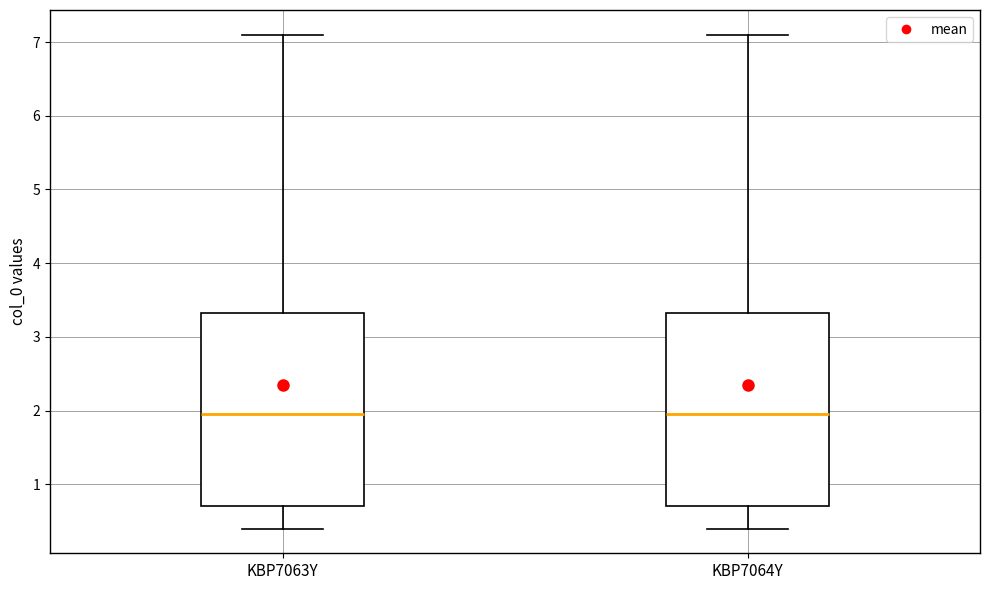

Reading left to right, transcribe this box plot: for each box, give where its median line is, the range the box spans, and where its two whiskers end, as read against the y-axis. The values are not printed on the chart, so give them approximately, as read against the axis.

KBP7063Y: median 2.0, box 0.7 to 3.3, whiskers 0.4 to 7.1
KBP7064Y: median 2.0, box 0.7 to 3.3, whiskers 0.4 to 7.1